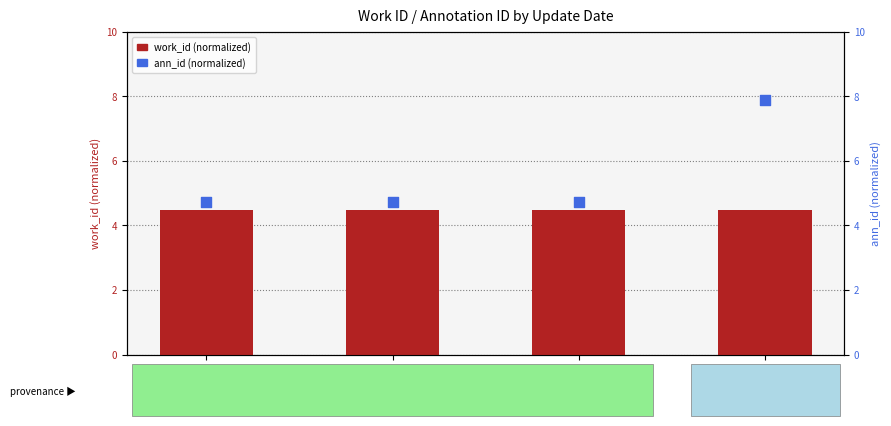

At which category is the sum across all series the highest?

ID=19681
2012-04-10